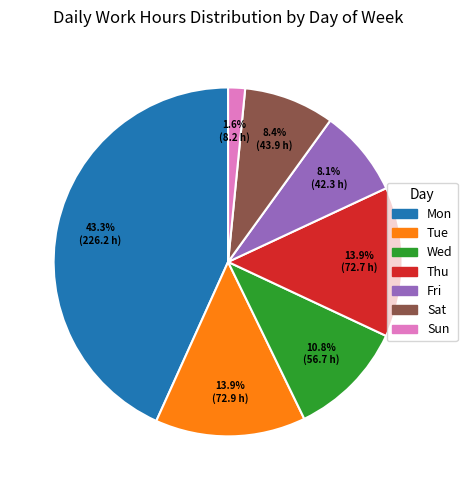

Does Sat account for over 50% of the chart?

No